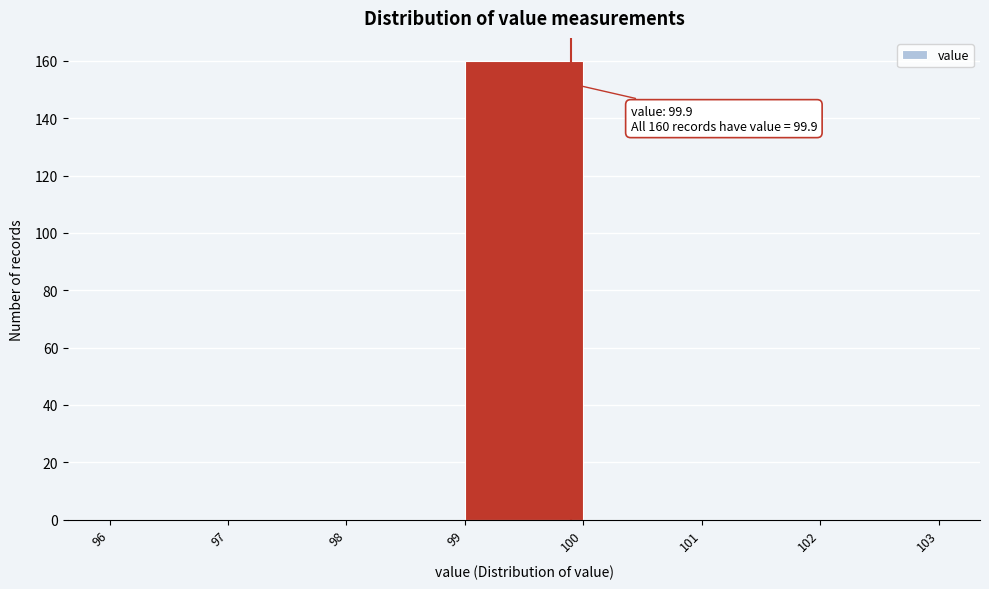

Over which range of the x-axis is the bar tallest?

99 to 100